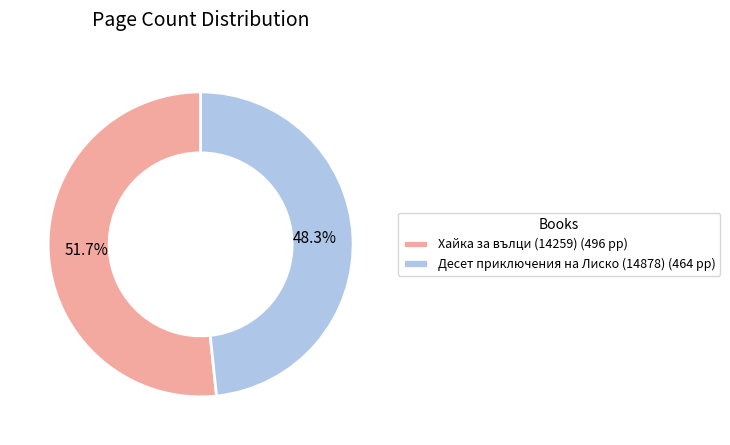

What is the ratio of the value at Хайка за вълци (14259) to the value at Десет приключения на Лиско (14878)?

1.1